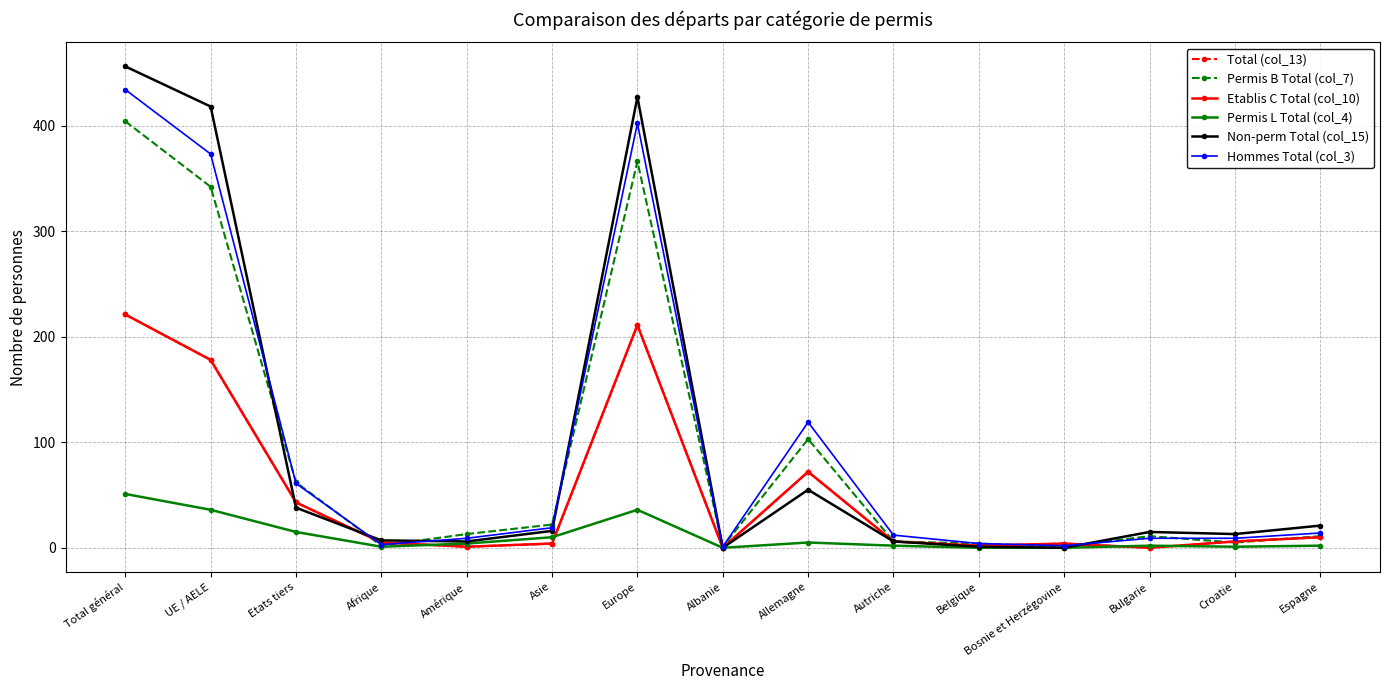

At which label is Non-perm Total (col_15) closest to 228?

Allemagne